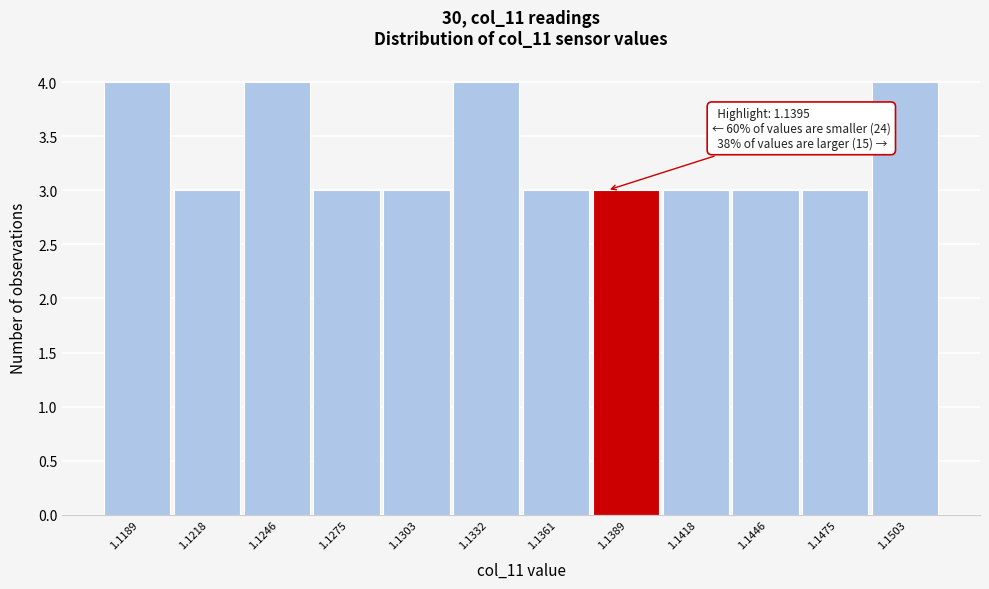

Reading right to left, extract all data points from this chart.

1.1503=4	1.1475=3	1.1446=3	1.1418=3	1.1389=3	1.1361=3	1.1332=4	1.1303=3	1.1275=3	1.1246=4	1.1218=3	1.1189=4